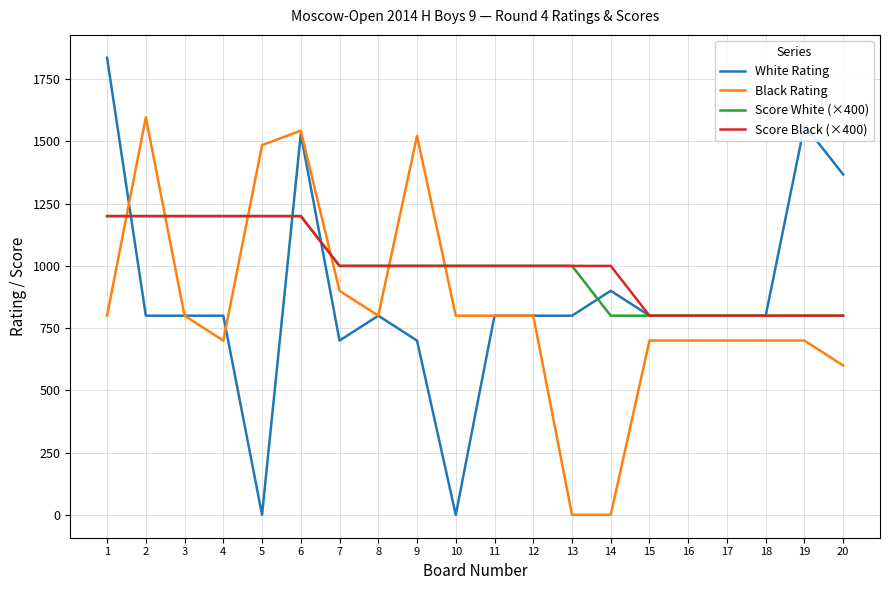

What are all the series names shown in the legend?

White Rating, Black Rating, Score White (×400), Score Black (×400)